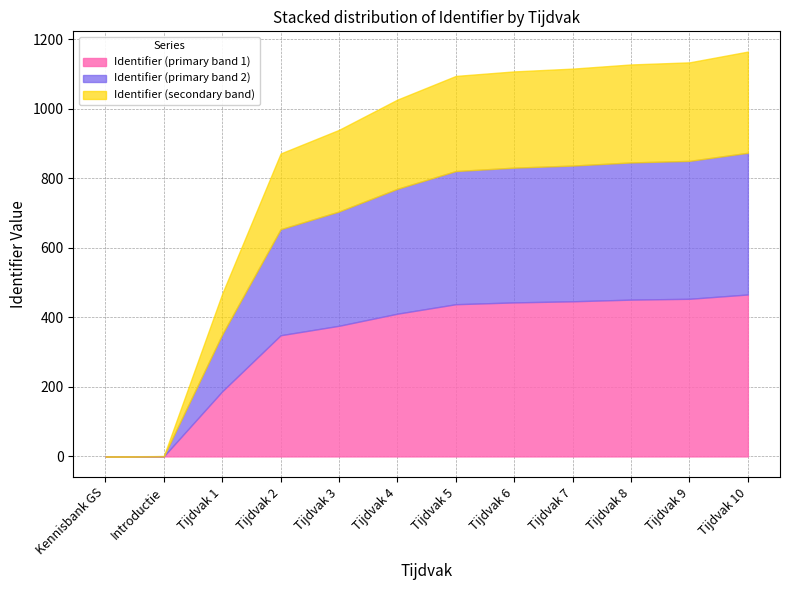

What is the label of the 3rd point from the right?

Tijdvak 8